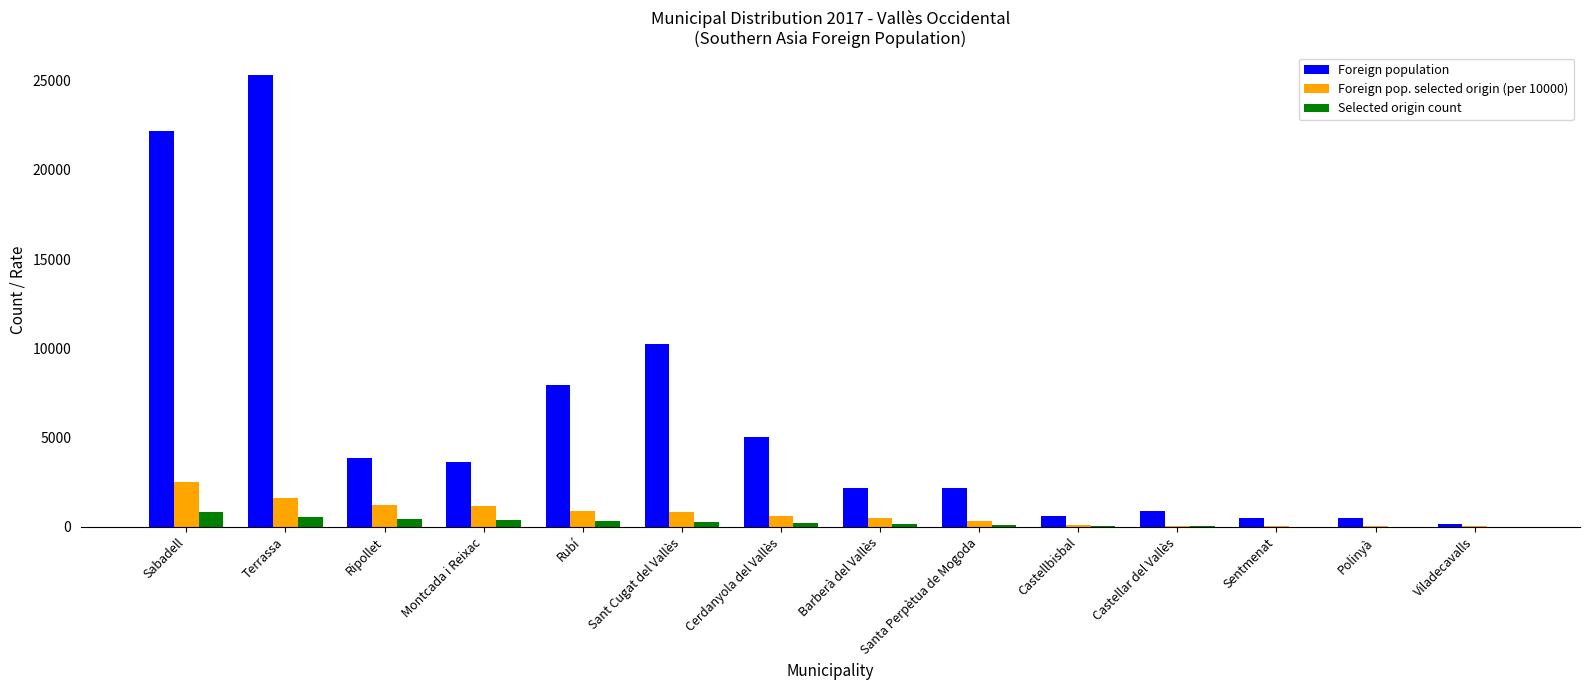

What are all the series names shown in the legend?

Foreign population, Foreign pop. selected origin (per 10000), Selected origin count